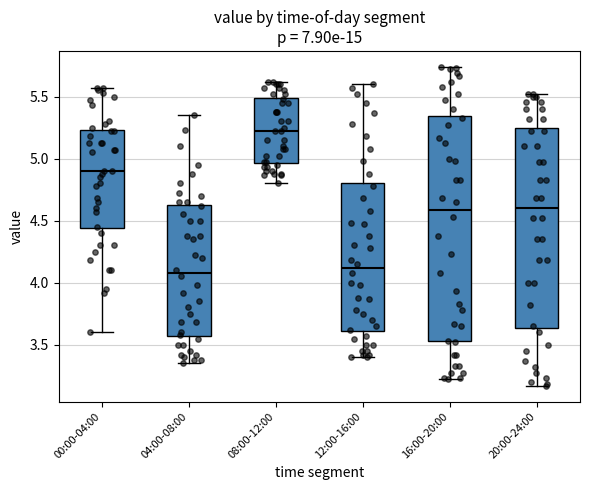

Reading left to right, transcribe this box plot: for each box, give where its median line is, the range the box spans, and where its two whiskers end, as read against the y-axis. The values are not printed on the chart, so give them approximately, as read against the axis.

00:00-04:00: median 4.90, box 4.45 to 5.25, whiskers 3.60 to 5.55
04:00-08:00: median 4.10, box 3.55 to 4.65, whiskers 3.35 to 5.35
08:00-12:00: median 5.20, box 4.95 to 5.50, whiskers 4.80 to 5.60
12:00-16:00: median 4.10, box 3.60 to 4.80, whiskers 3.40 to 5.60
16:00-20:00: median 4.60, box 3.55 to 5.35, whiskers 3.20 to 5.75
20:00-24:00: median 4.60, box 3.65 to 5.25, whiskers 3.15 to 5.50